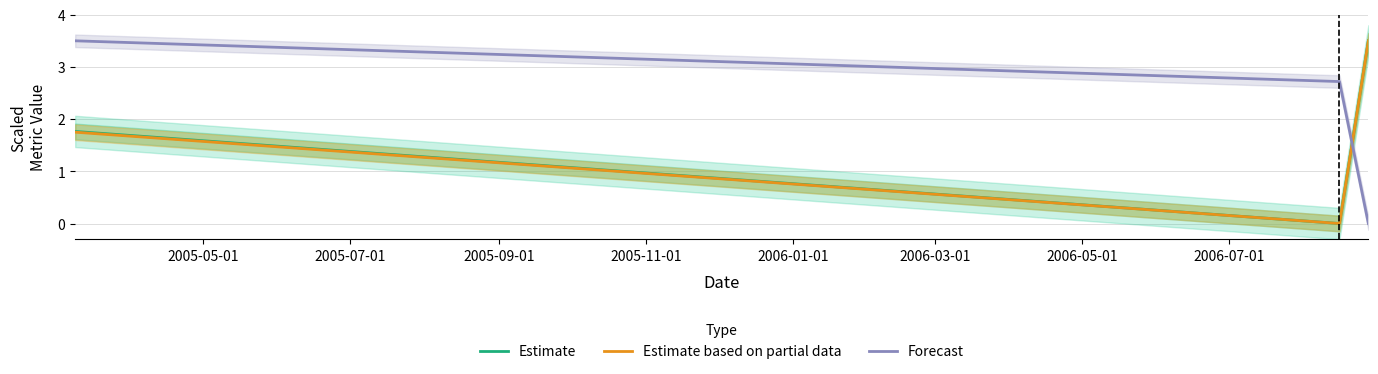

Reading left to right, list all the values displayed in this chart.

Estimate: 1.8	0.0	3.5
Estimate based on partial data: 1.8	0.0	3.5
Forecast: 3.5	2.7	0.0